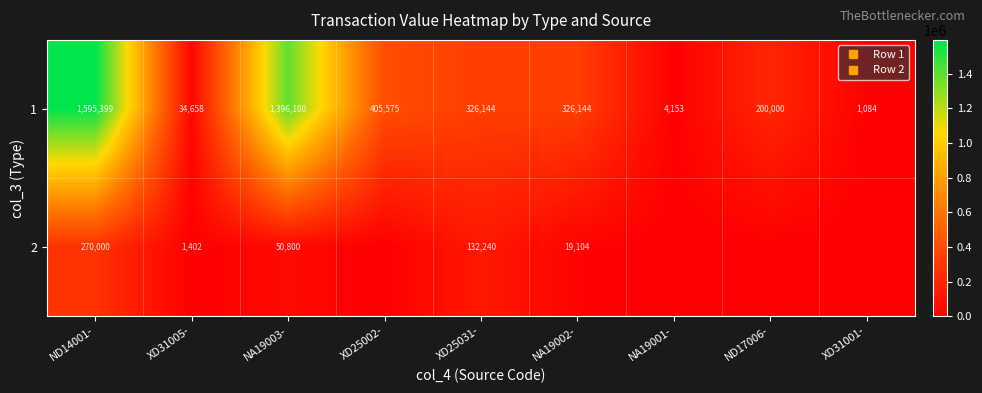

What is the sum of the 1 values at ND17006- and XD31001-?

201084.1